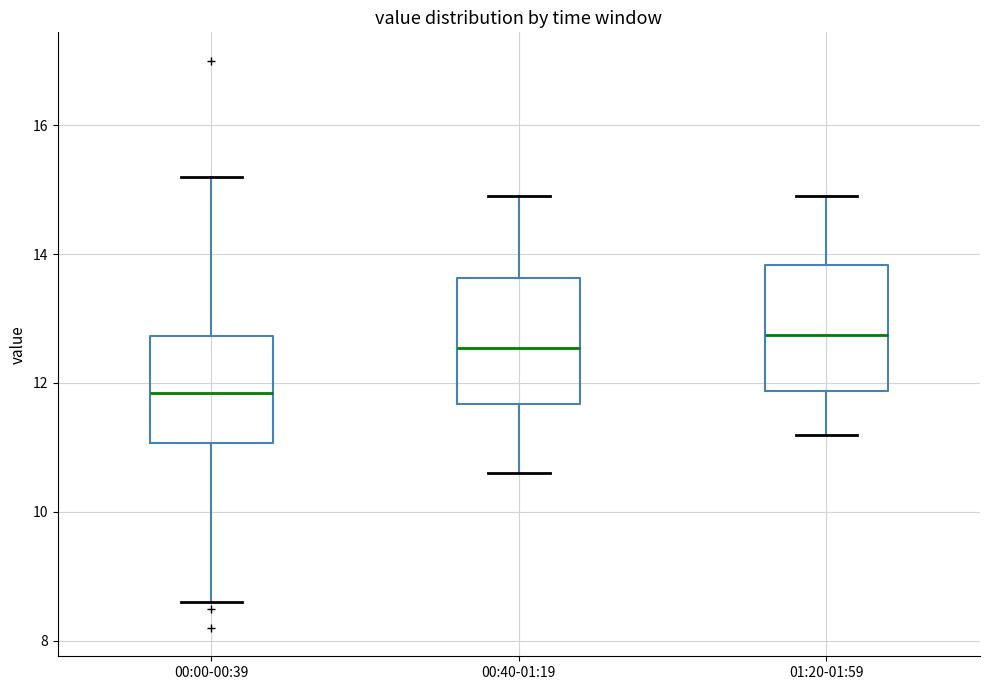

Reading left to right, read every box against the y-axis: the position of its median line, the range the box covers, and the ends of its whiskers. The values are not printed on the chart, so give them approximately, as read against the axis.

00:00-00:39: median 11.8, box 11.0 to 12.8, whiskers 8.6 to 15.2
00:40-01:19: median 12.6, box 11.6 to 13.6, whiskers 10.6 to 15.0
01:20-01:59: median 12.8, box 11.8 to 13.8, whiskers 11.2 to 15.0